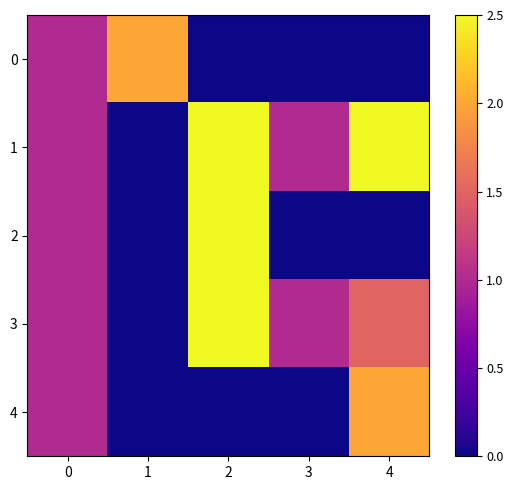

Between 2 and 3, which series saw the biggest shift?

2